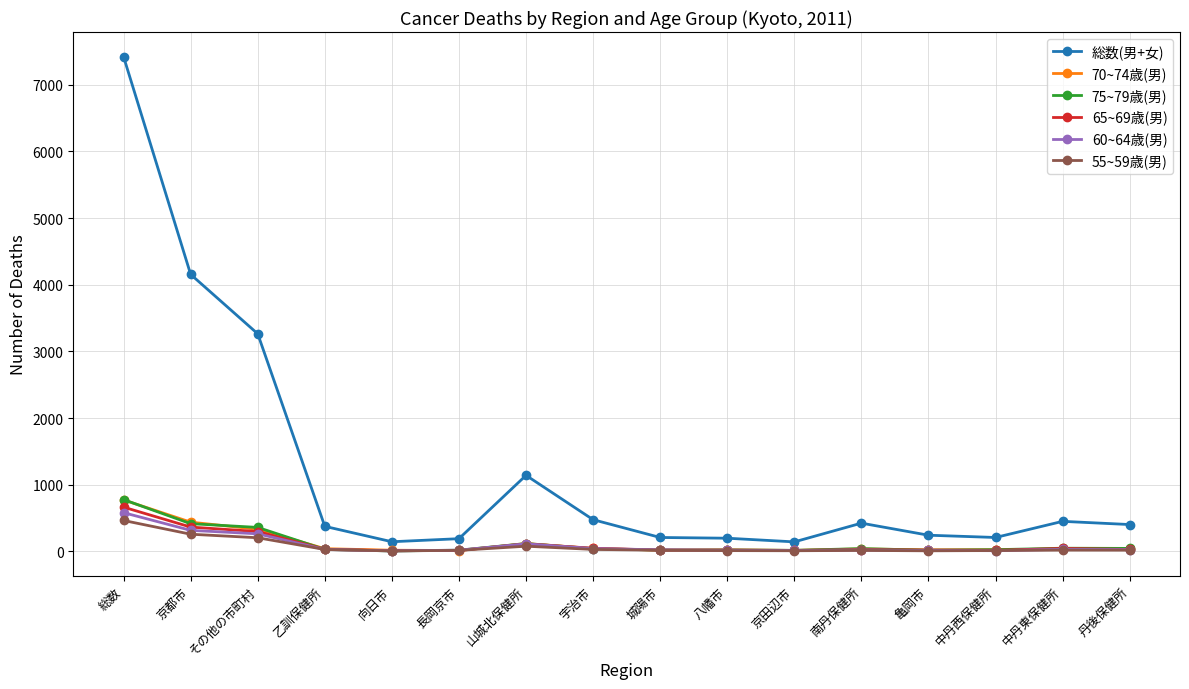

Is it true that 総数(男+女) equals 144 at 京田辺市?

True